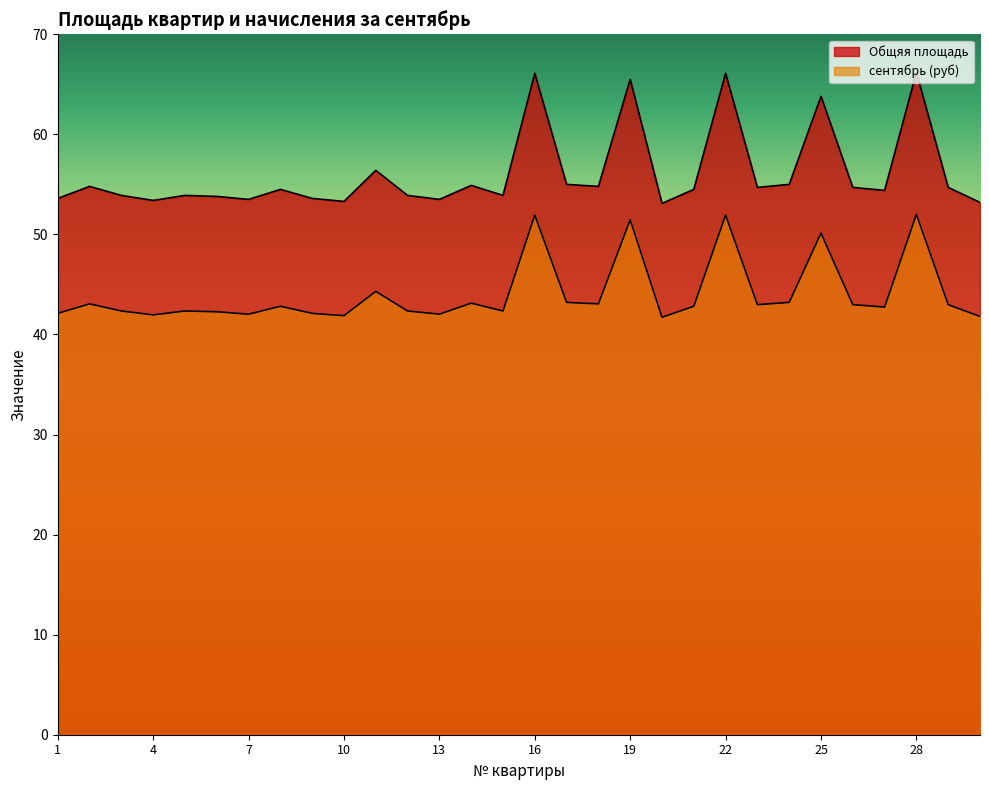

Reading right to left, what are all the values shown in this chart?

Общяя площадь: 30=53.2	29=54.7	28=66.2	27=54.4	26=54.7	25=63.8	24=55.0	23=54.7	22=66.1	21=54.5	20=53.1	19=65.5	18=54.8	17=55.0	16=66.1	15=53.9	14=54.9	13=53.5	12=53.9	11=56.4	10=53.3	9=53.6	8=54.5	7=53.5	6=53.8	5=53.9	4=53.4	3=53.9	2=54.8	1=53.6
сентябрь (руб): 30=41.8	29=43.0	28=52.0	27=42.7	26=43.0	25=50.1	24=43.2	23=43.0	22=51.9	21=42.8	20=41.7	19=51.5	18=43.1	17=43.2	16=51.9	15=42.4	14=43.1	13=42.0	12=42.4	11=44.3	10=41.9	9=42.1	8=42.8	7=42.0	6=42.3	5=42.4	4=42.0	3=42.4	2=43.1	1=42.1